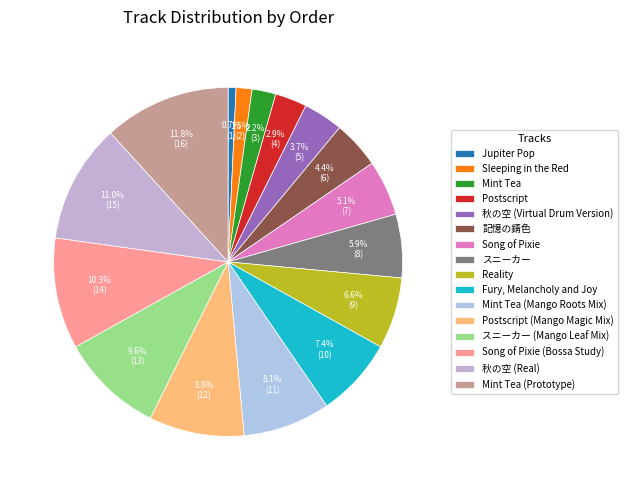

Is the sum of スニーカー (Mango Leaf Mix) and Mint Tea greater than half?

No